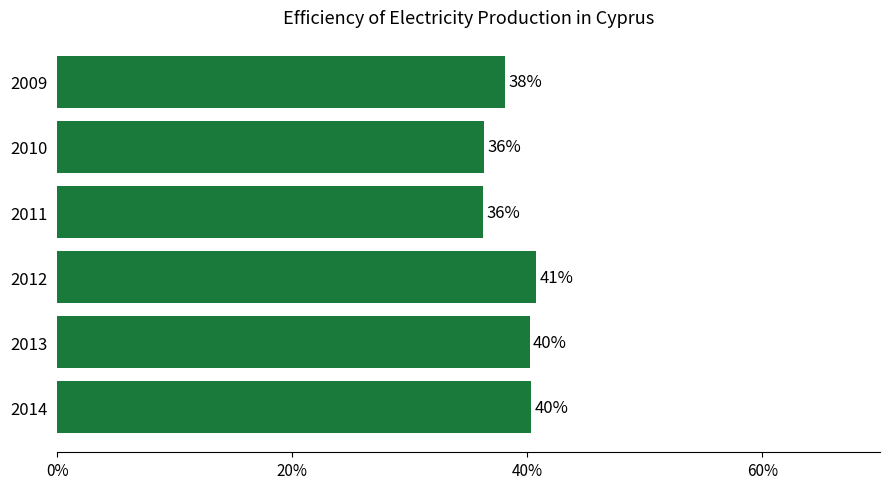

What is the greatest value displayed?

0.4